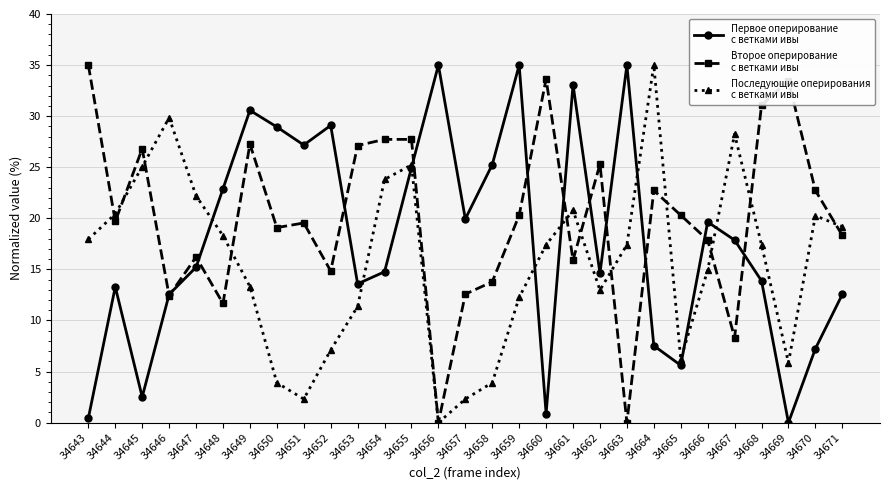

What is the maximum value shown in the chart?

35.0